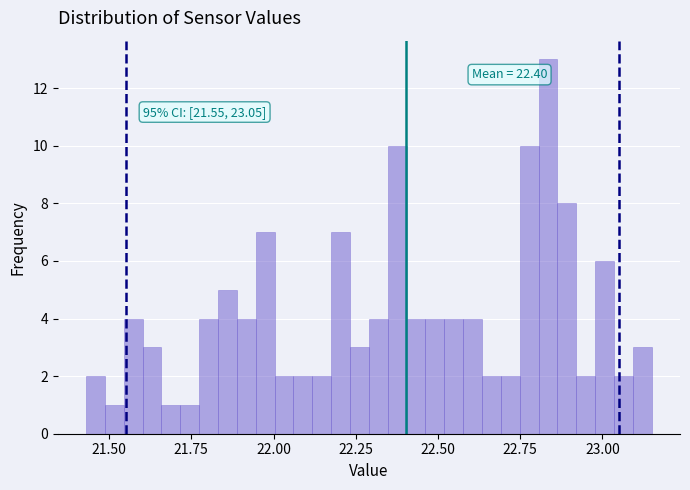

Around what value on the x-axis is the tallest bar? Give the approximate position of its centre, as read against the axis.

22.85